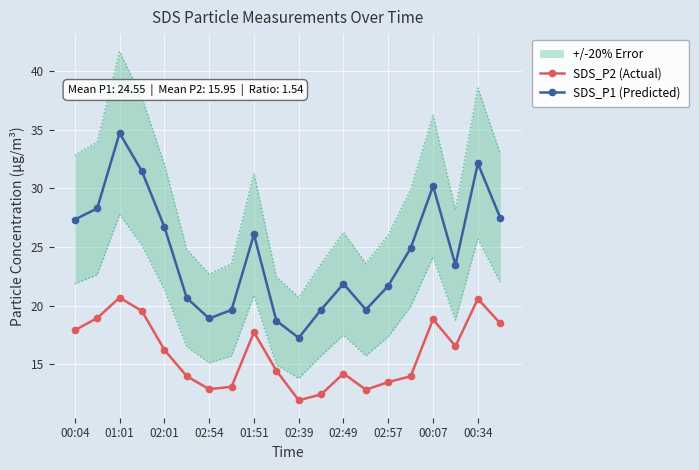

How many series are shown in this chart?

2